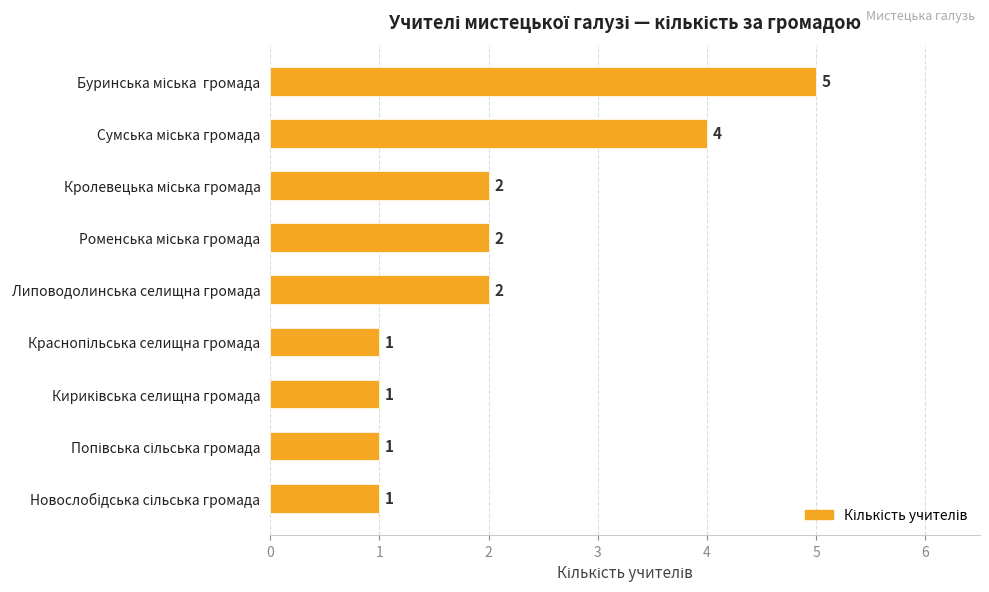

Count the values in the range 1 to 2.

7